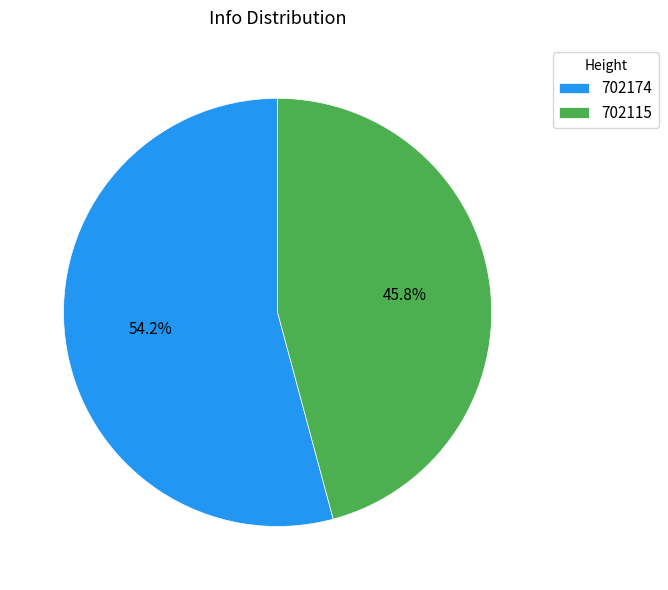

How many segments does this pie chart have?

2